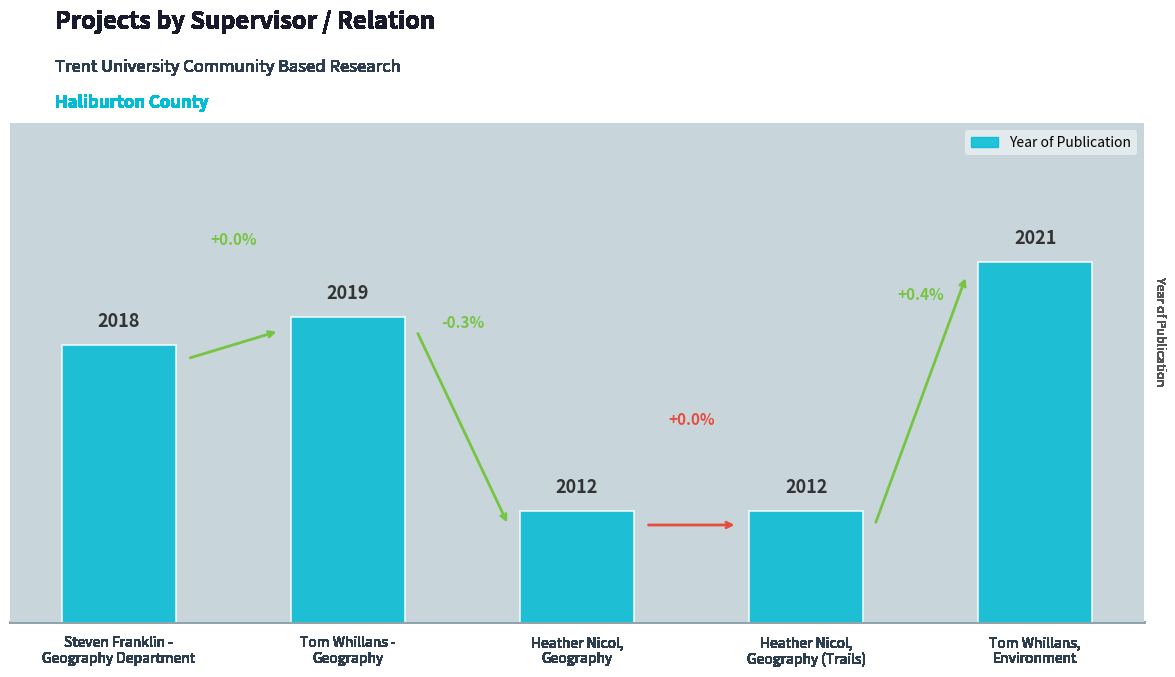

What value does the data have at Heather Nicol,
Geography (Trails)?

2012